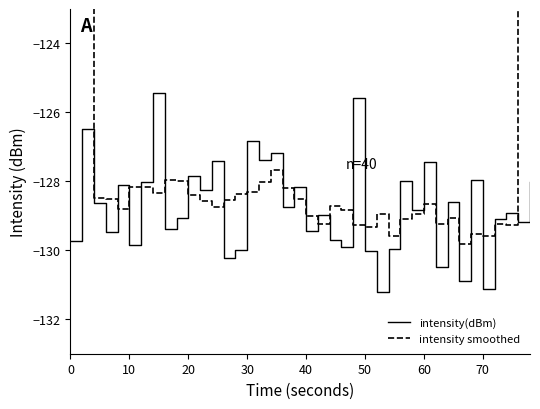

How many times do intensity(dBm) and intensity smoothed cross each other?

22